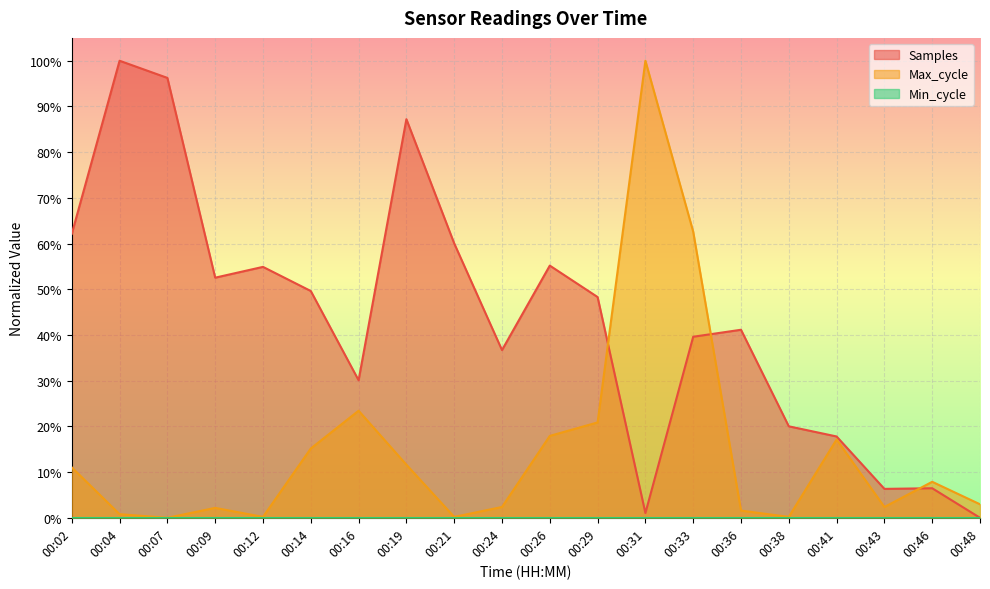

The value of Samples at 00:33 is 0.4. True or false?

True